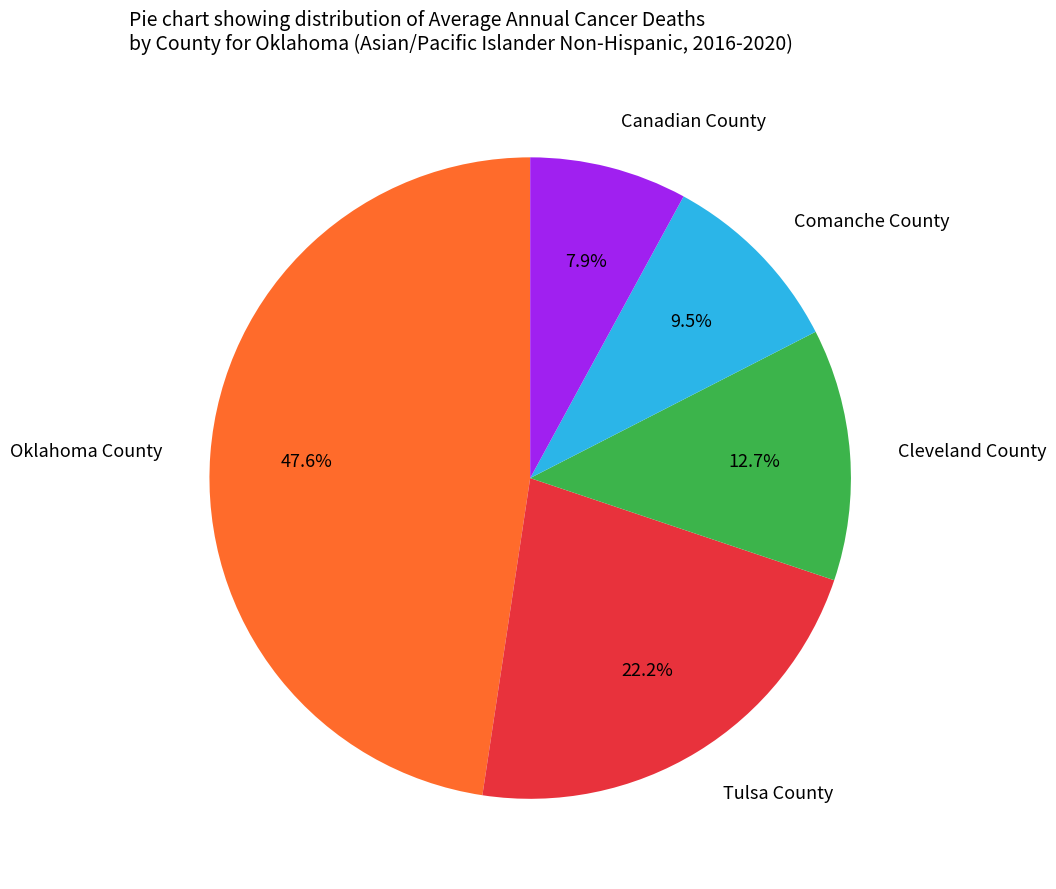

To the nearest percent, what is the difference between the Comanche County and Cleveland County slice percentages?

3%